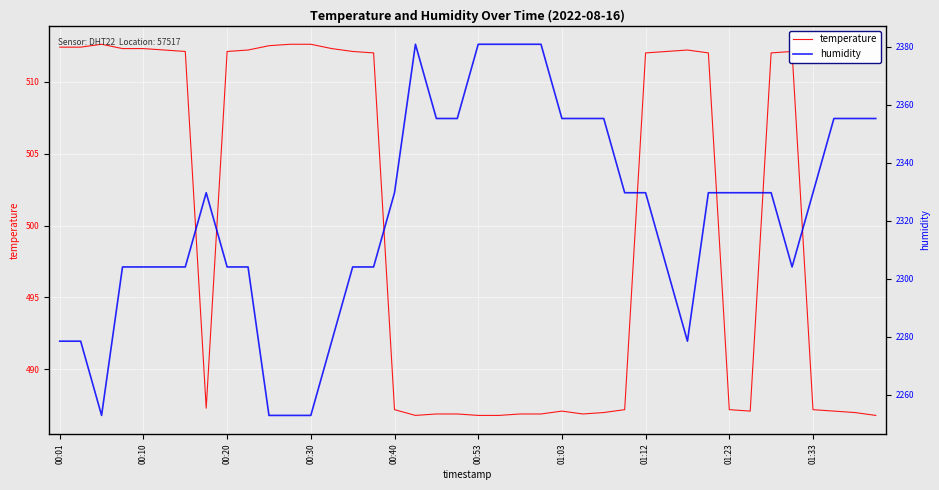

What is the lowest value of the temperature series?

486.8